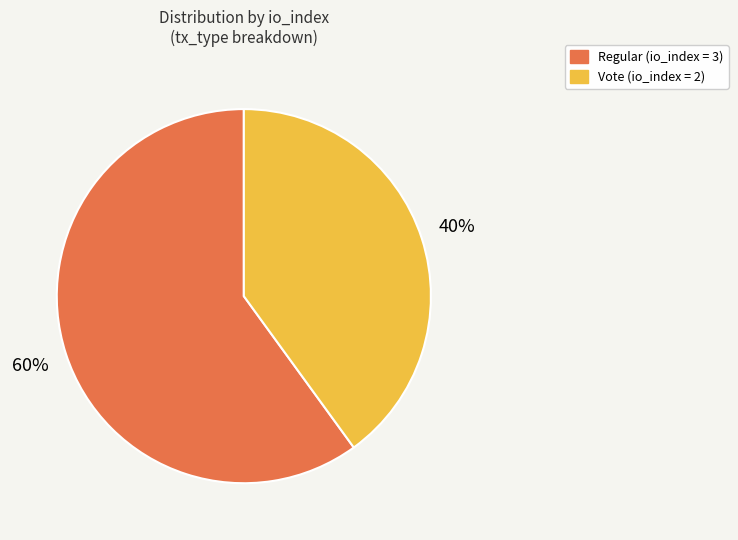

Is there any slice that represents more than half of the pie?

Yes